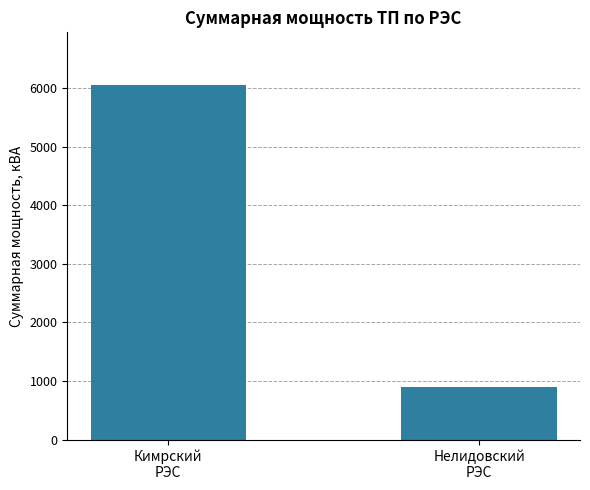

Rank the categories by value from highest to lowest.

Кимрский
РЭС, Нелидовский
РЭС